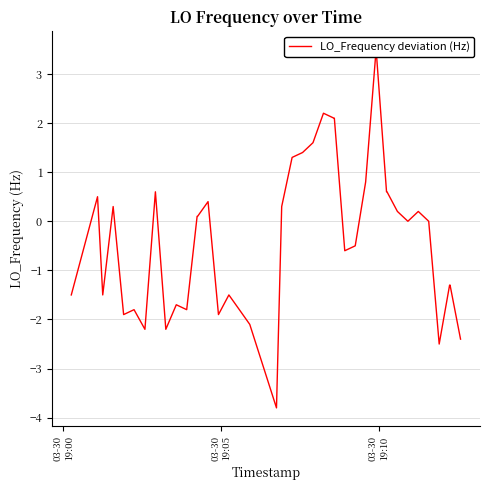

True or false: there are more than 2 points higher than both neighbors.

True